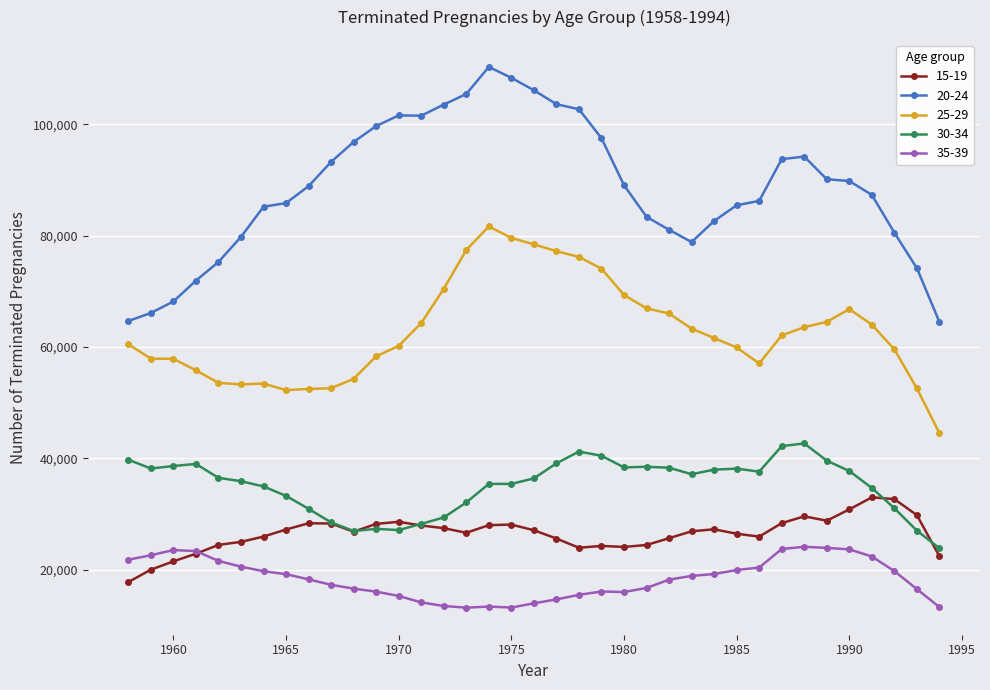

What is the smallest value displayed?

13183